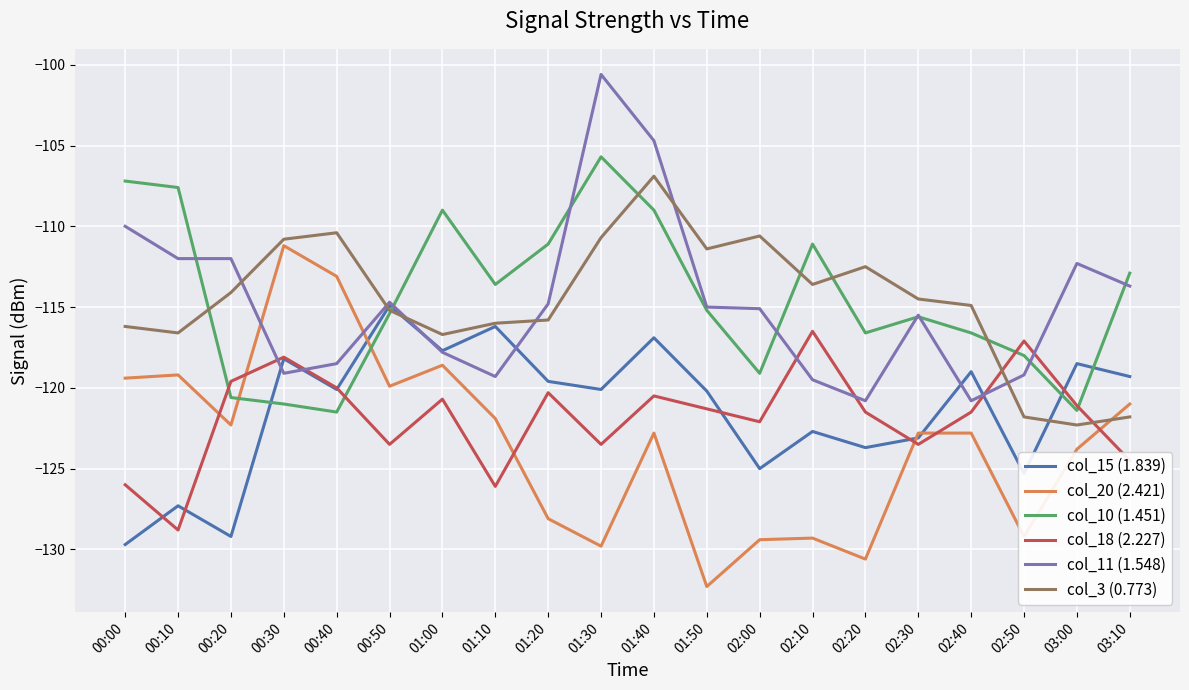

Which series changed the most between 00:40 and 01:50?

col_20 (2.421)